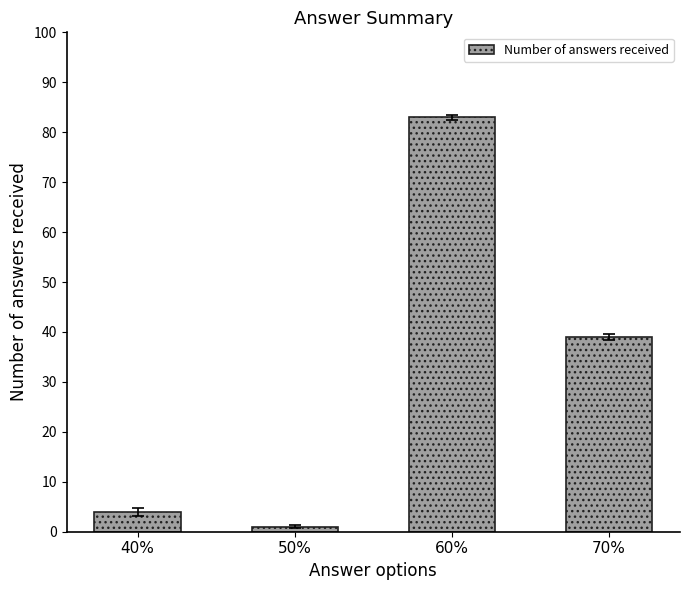

What is the label of the 3rd bar from the left?

60%